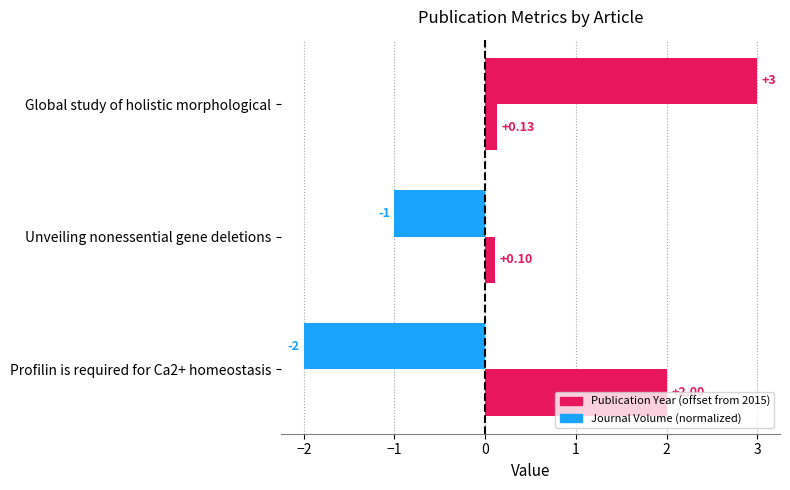

Rank the series by their average value, from highest to lowest.

Journal Volume (normalized), Publication Year (offset from 2015)